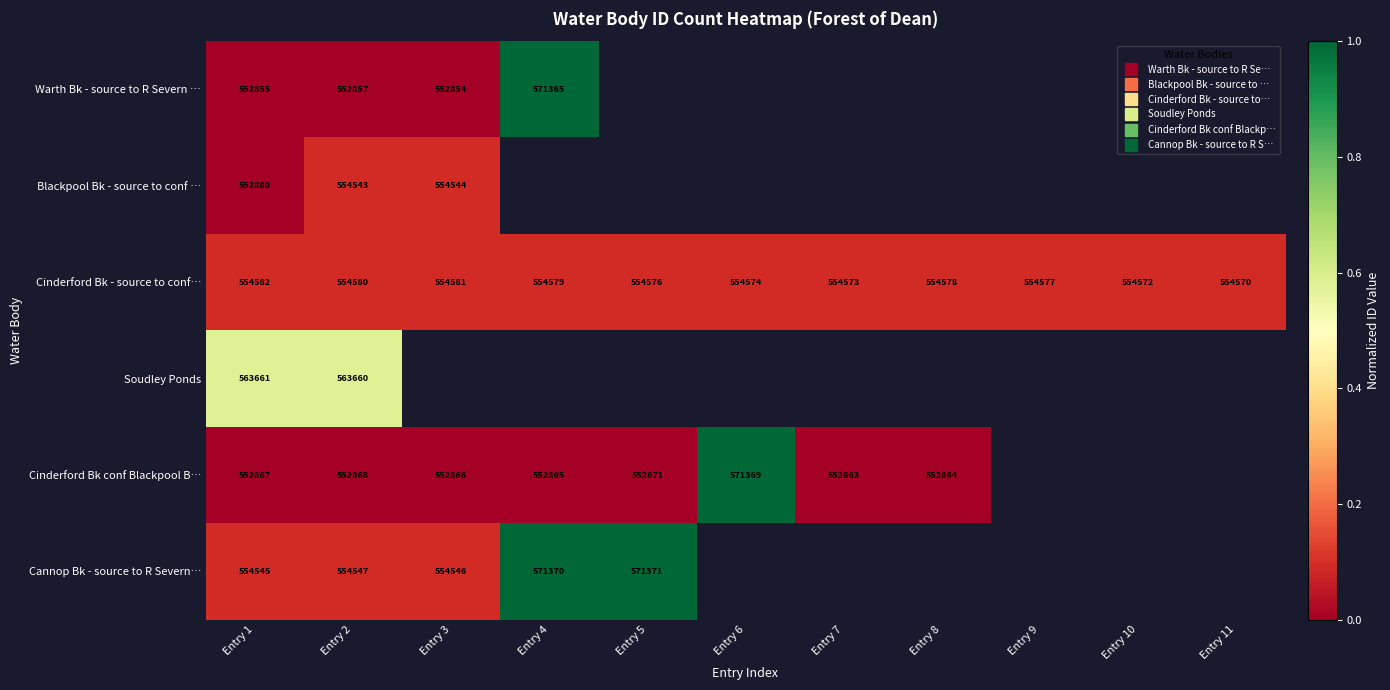

How many positive values does the Blackpool Bk - source to conf … series have?

3